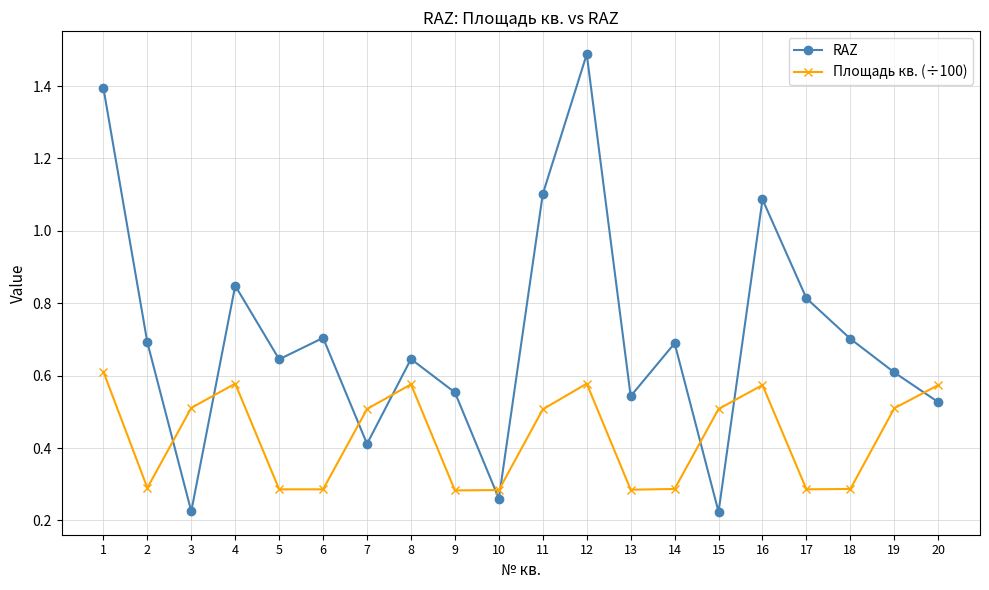

Is it true that RAZ equals 0.4 at 11?

False